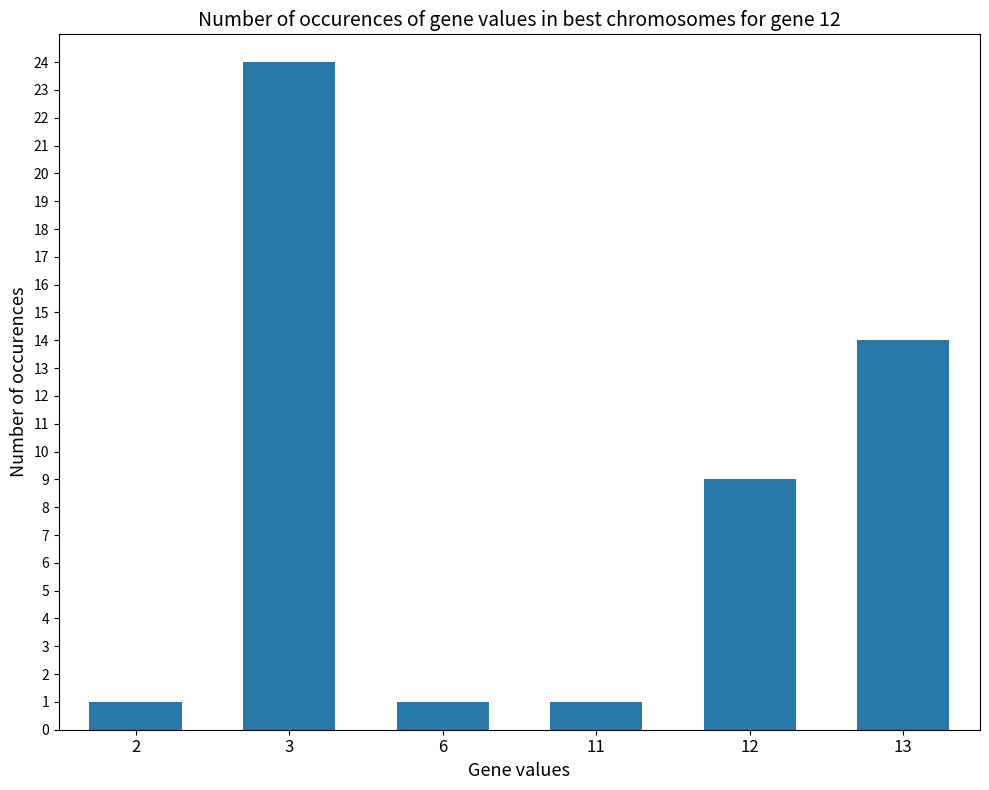

Reading left to right, transcribe all the data shown in this chart.

2=1	3=24	6=1	11=1	12=9	13=14